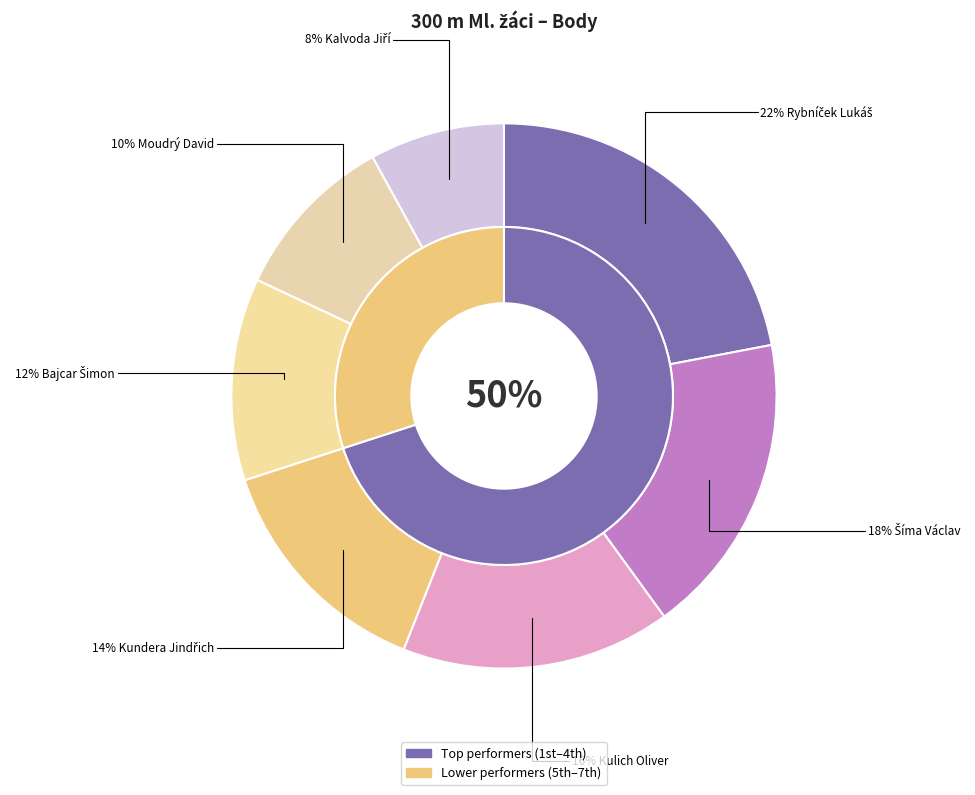

True or false: Bajcar Šimon accounts for 23% of the total.

False